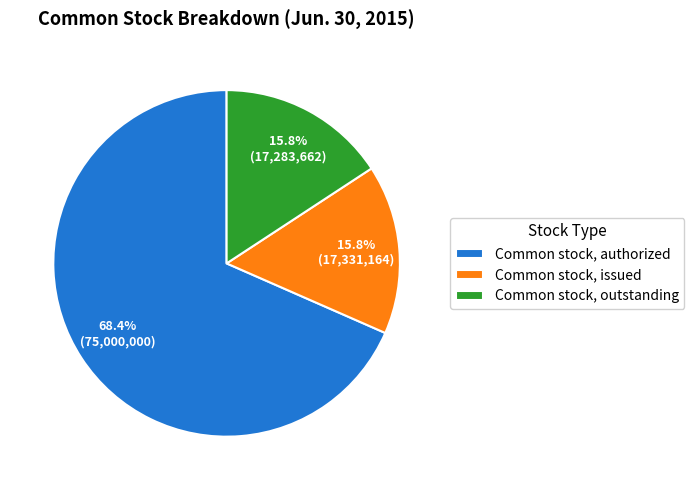

Count the number of slices in the pie.

3